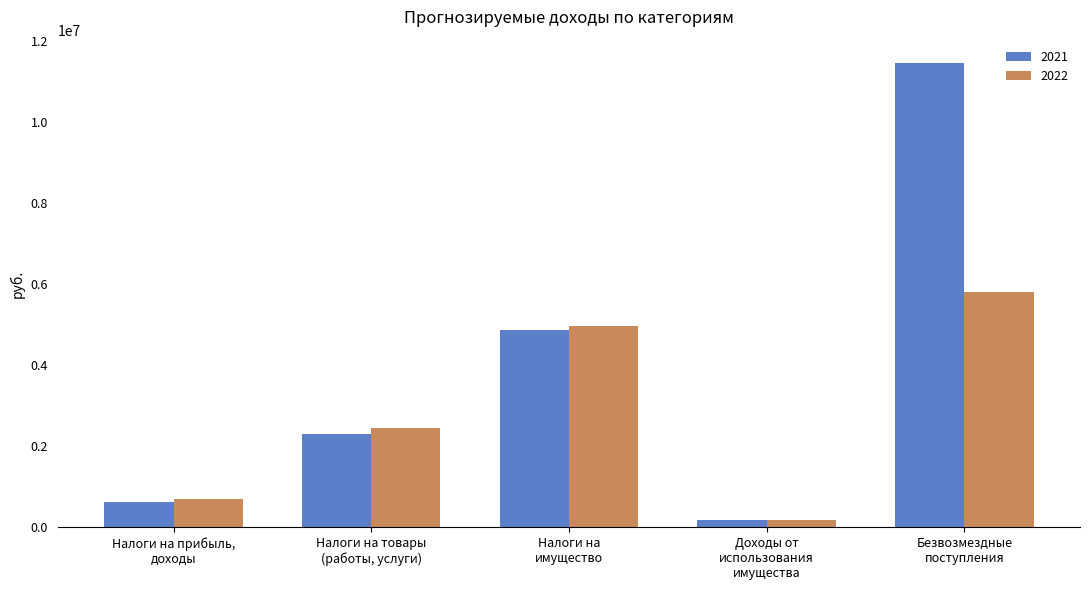

Which series has the widest spread of values?

2021